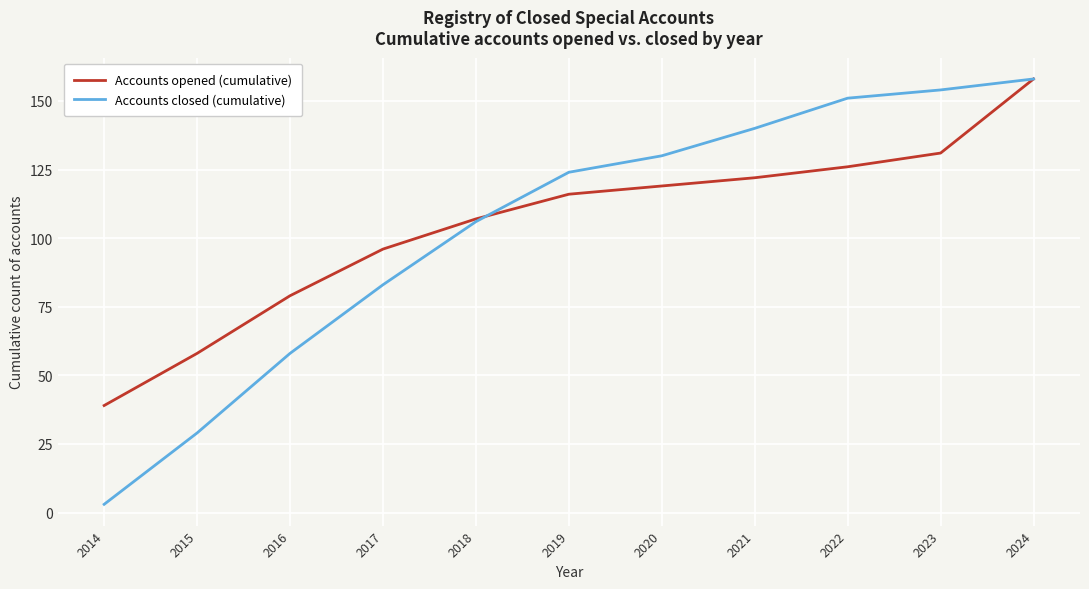

Rank the series at 2021 from highest to lowest value.

Accounts closed (cumulative), Accounts opened (cumulative)